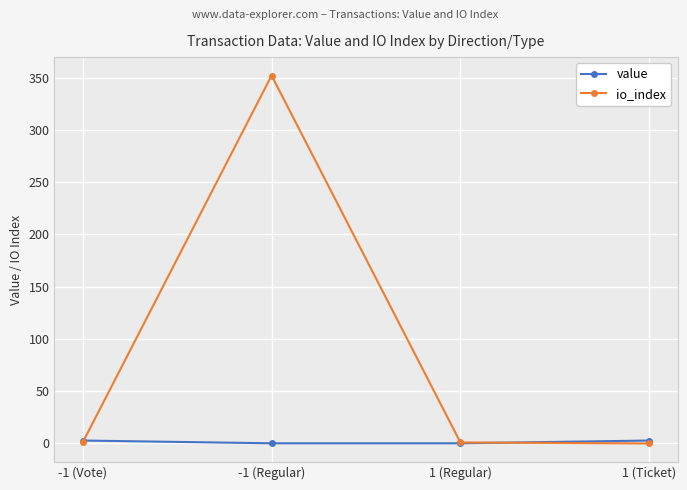

How many data points does each series have?

4